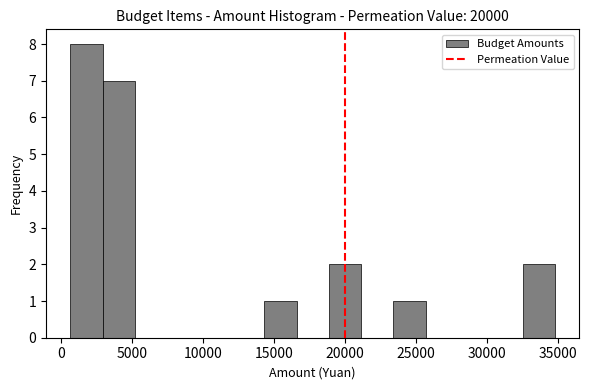

Reading left to right, list every bar in this chart as the range it spans on the x-axis followed by its height. Neither the bar edges nor the heights are printed on the chart, so give them approximately, as read against the axes.

500 to 3000: 8
3000 to 5000: 7
5000 to 7500: 0
7500 to 10000: 0
10000 to 12000: 0
12000 to 14500: 0
14500 to 16500: 1
16500 to 19000: 0
19000 to 21000: 2
21000 to 23500: 0
23500 to 25500: 1
25500 to 28000: 0
28000 to 30000: 0
30000 to 32500: 0
32500 to 35000: 2